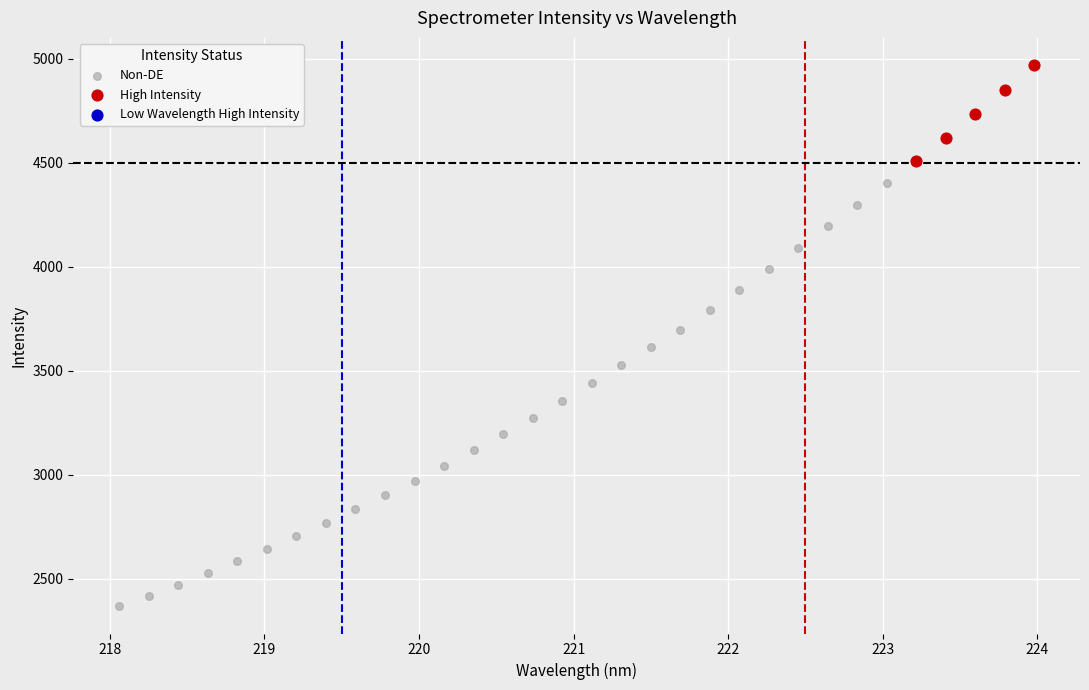

Which series contains the highest Y value?

High Intensity